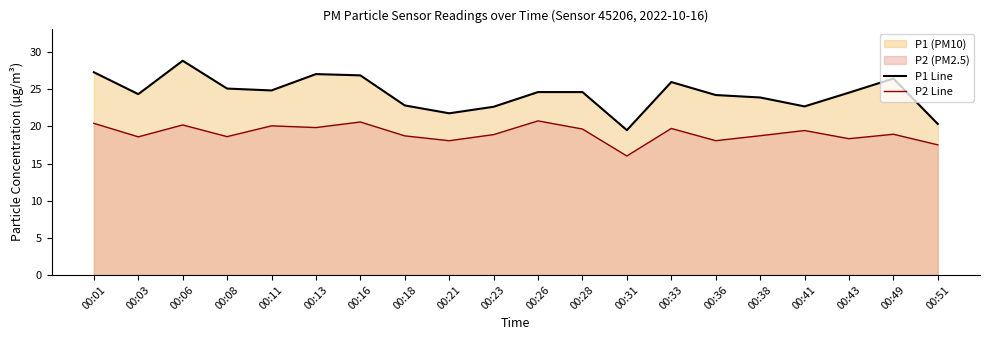

Which series has the widest spread of values?

P1 Line